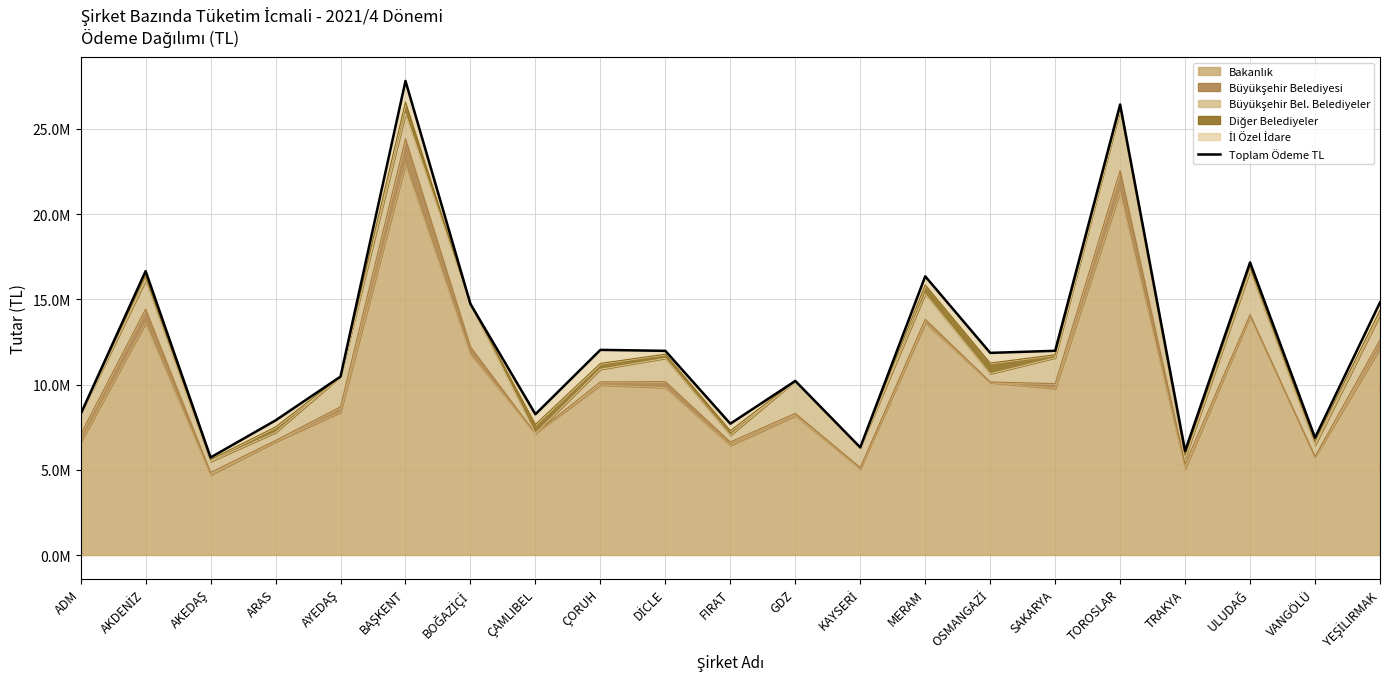

What is the difference between the values at AKDENİZ and VANGÖLÜ?

9778162.9